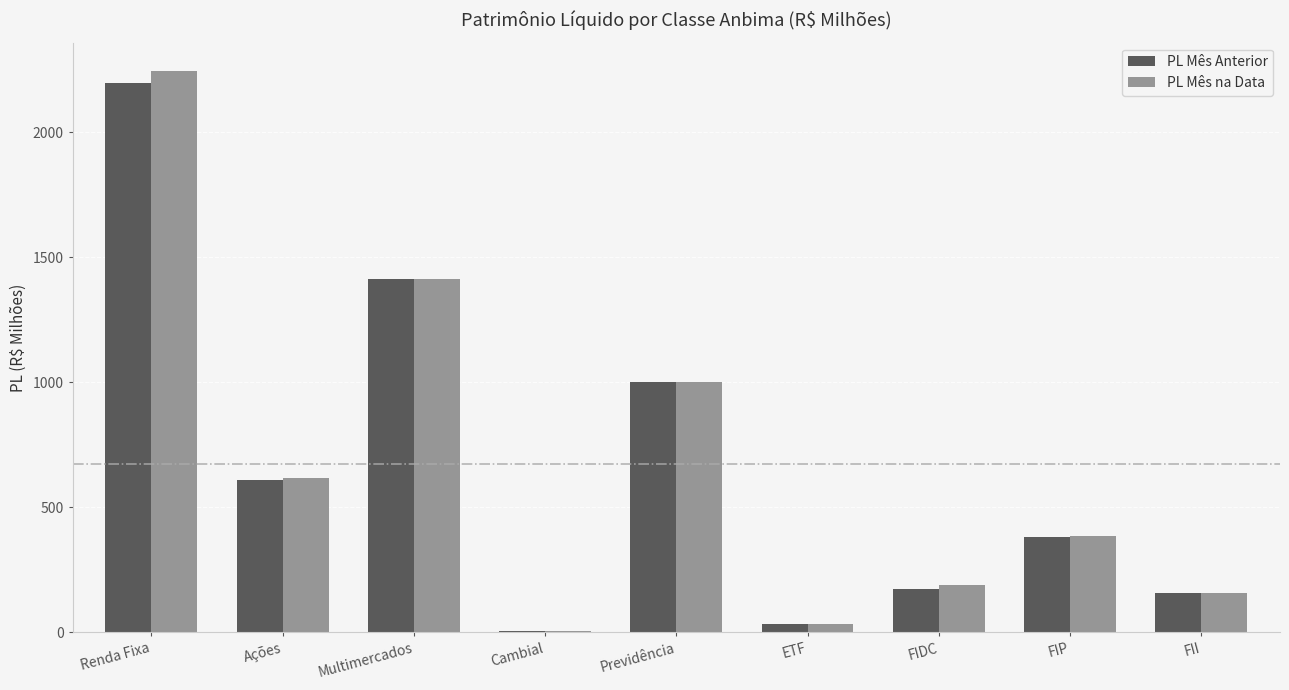

At which label does PL Mês Anterior reach its peak?

Renda Fixa